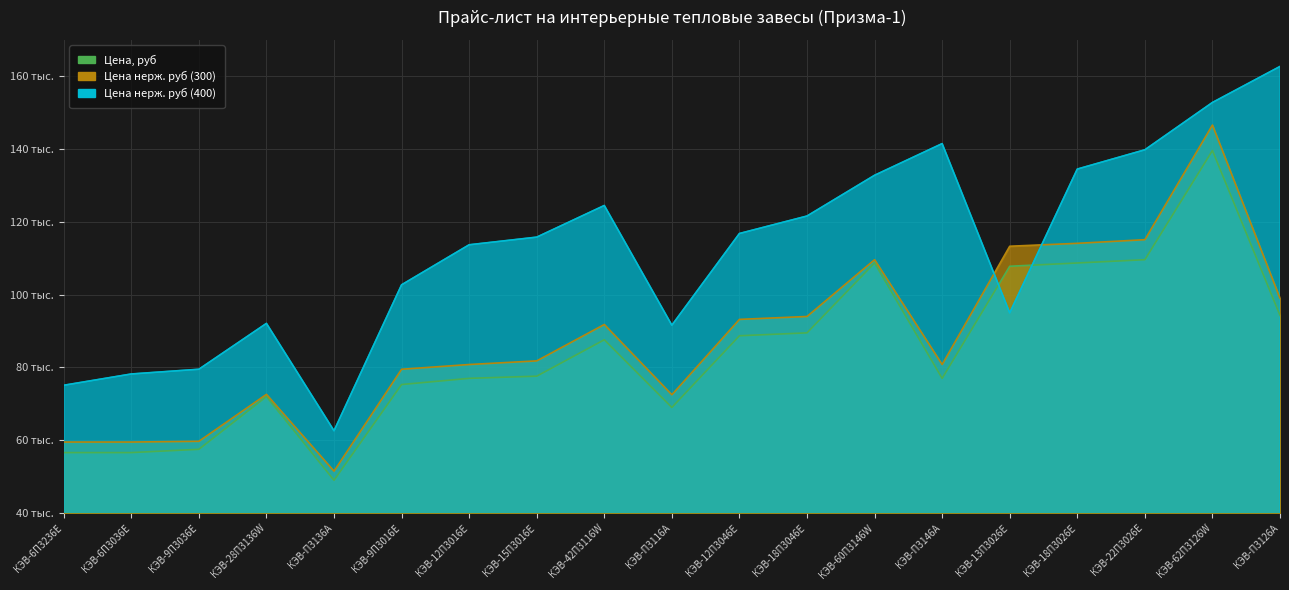

Is it true that Цена, руб equals 27299 at КЭВ-П3116А?

False